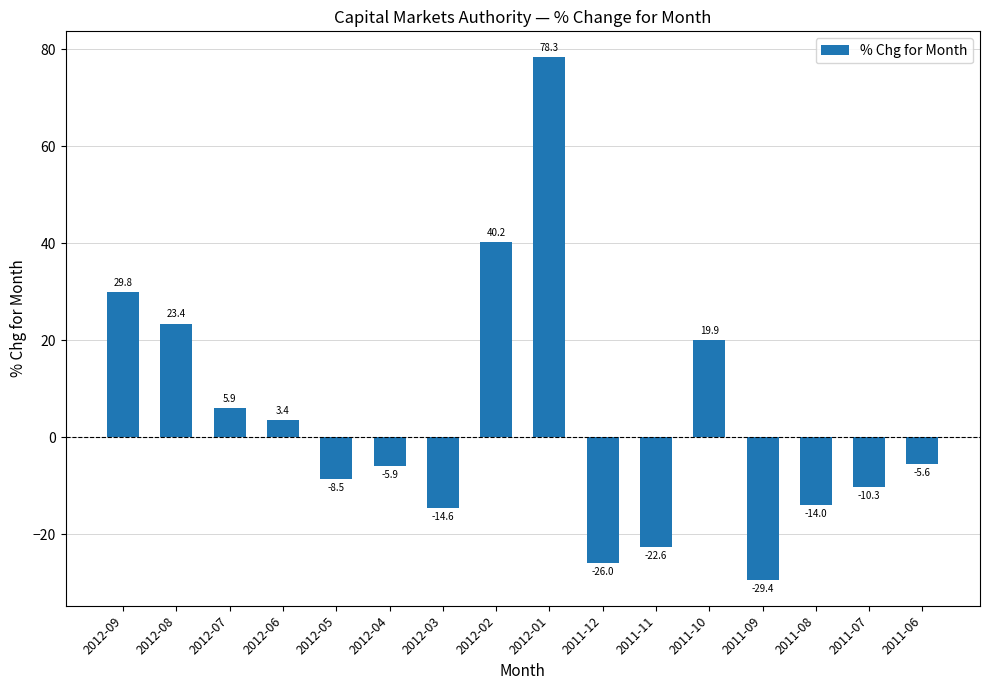

Are the bars grouped side by side (vs. stacked)?

No